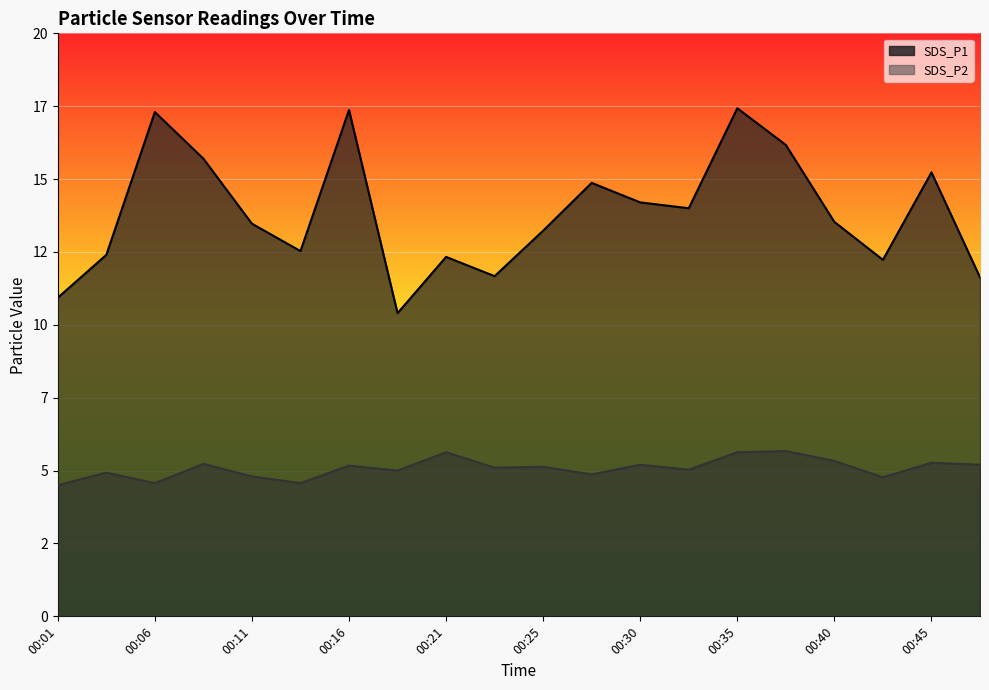

True or false: SDS_P2 has a value of 2.3 at 00:06.

False